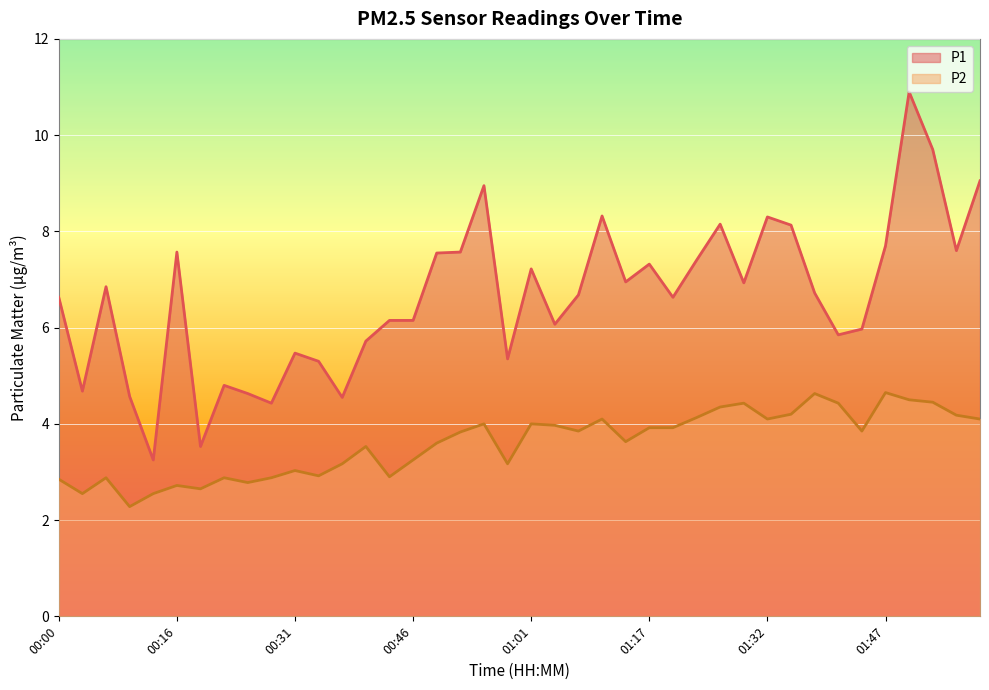

At how many categories does at least one series exceed 3?

40